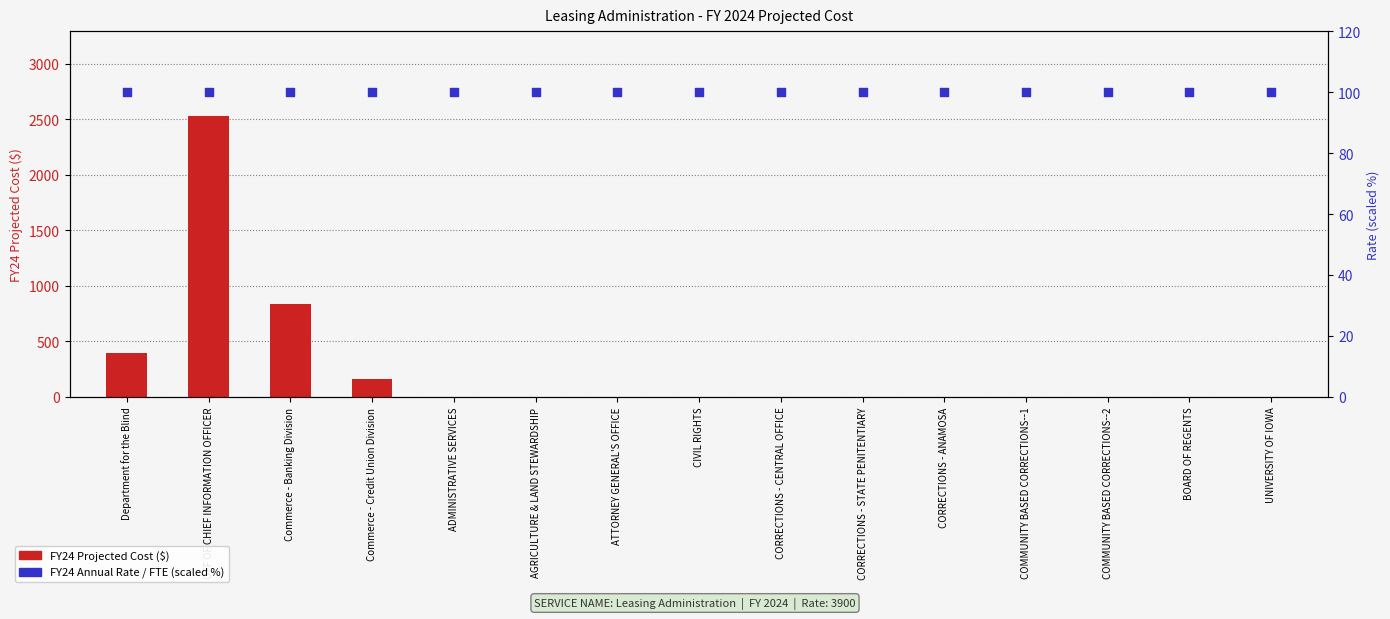

Which series has the widest spread of Y values?

FY24 PROJECTED COST FOR SERVICE